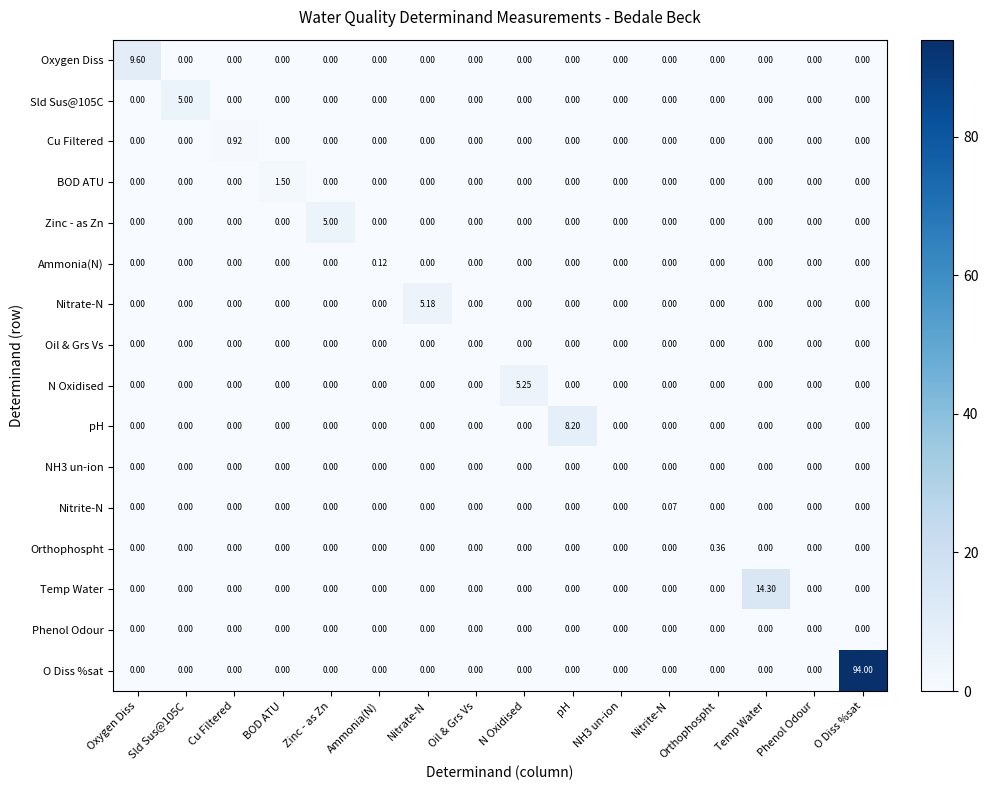

At which label does Orthophospht reach its peak?

Orthophospht